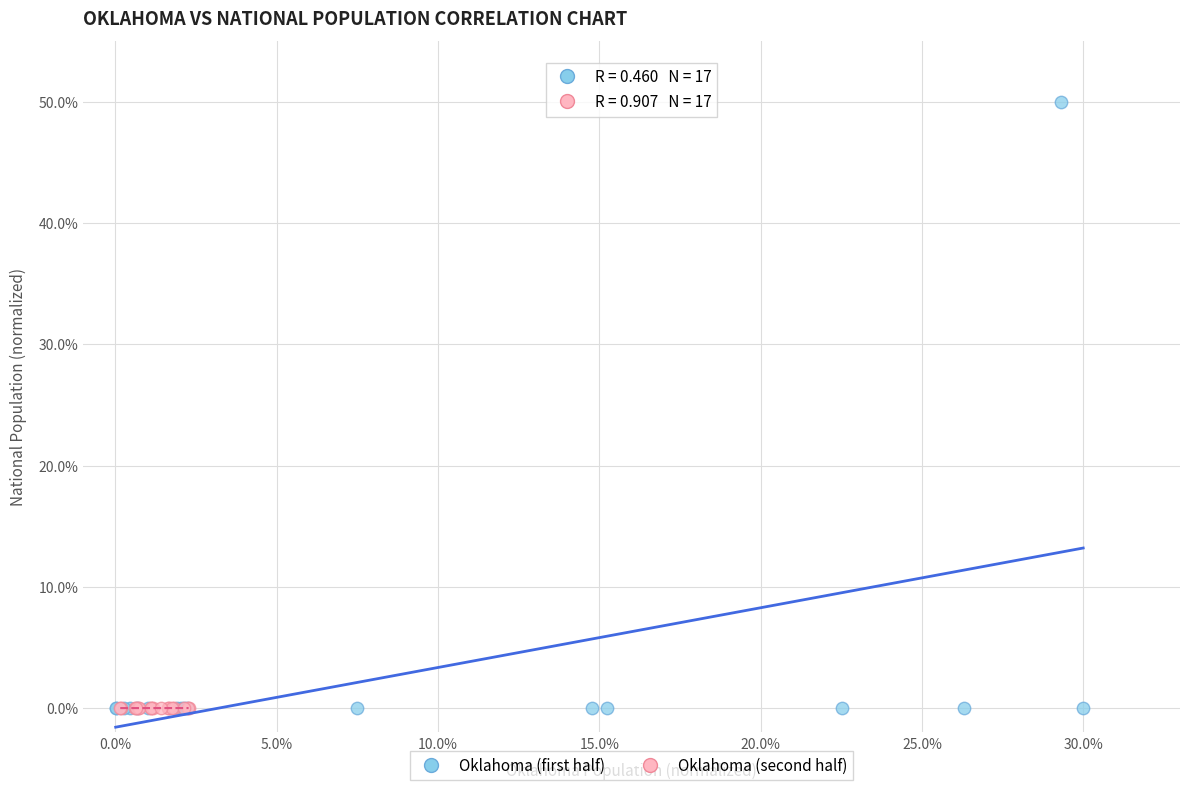

Which series reaches the maximum Y coordinate?

Oklahoma (first half)